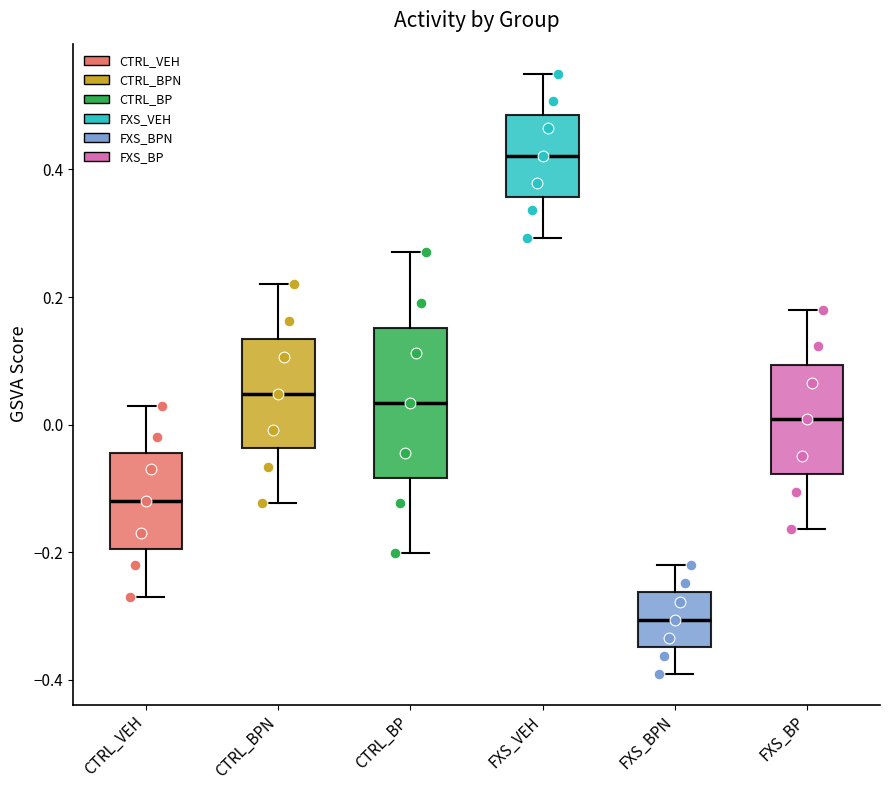

Reading left to right, transcribe this box plot: for each box, give where its median line is, the range the box spans, and where its two whiskers end, as read against the y-axis. The values are not printed on the chart, so give them approximately, as read against the axis.

CTRL_VEH: median -0.12, box -0.20 to -0.04, whiskers -0.26 to 0.04
CTRL_BPN: median 0.04, box -0.04 to 0.14, whiskers -0.12 to 0.22
CTRL_BP: median 0.04, box -0.08 to 0.16, whiskers -0.20 to 0.28
FXS_VEH: median 0.42, box 0.36 to 0.48, whiskers 0.30 to 0.56
FXS_BPN: median -0.30, box -0.34 to -0.26, whiskers -0.40 to -0.22
FXS_BP: median 0.00, box -0.08 to 0.10, whiskers -0.16 to 0.18